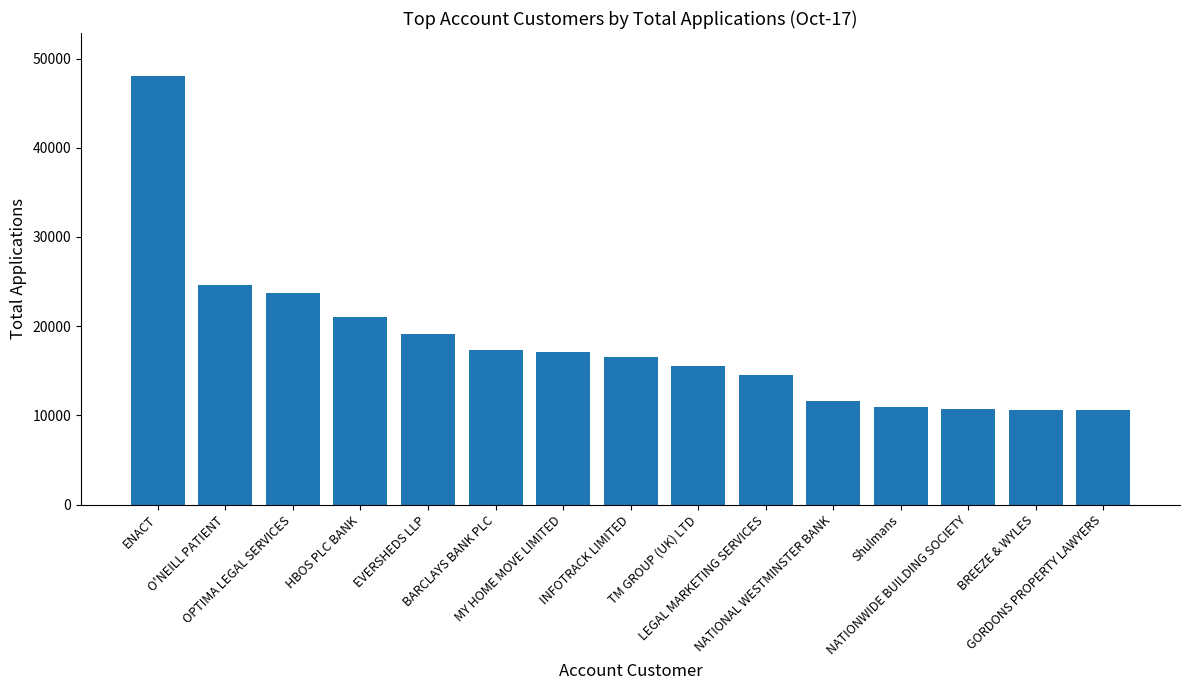

What is the value of the 6th bar from the left?

17286